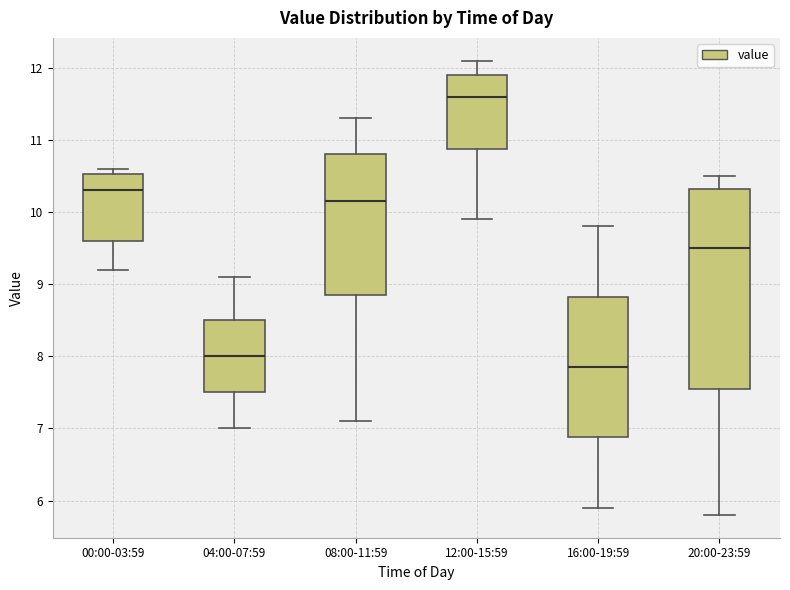

Reading left to right, transcribe this box plot: for each box, give where its median line is, the range the box spans, and where its two whiskers end, as read against the y-axis. The values are not printed on the chart, so give them approximately, as read against the axis.

00:00-03:59: median 10.3, box 9.6 to 10.5, whiskers 9.2 to 10.6
04:00-07:59: median 8.0, box 7.5 to 8.5, whiskers 7.0 to 9.1
08:00-11:59: median 10.2, box 8.9 to 10.8, whiskers 7.1 to 11.3
12:00-15:59: median 11.6, box 10.9 to 11.9, whiskers 9.9 to 12.1
16:00-19:59: median 7.9, box 6.9 to 8.8, whiskers 5.9 to 9.8
20:00-23:59: median 9.5, box 7.6 to 10.3, whiskers 5.8 to 10.5